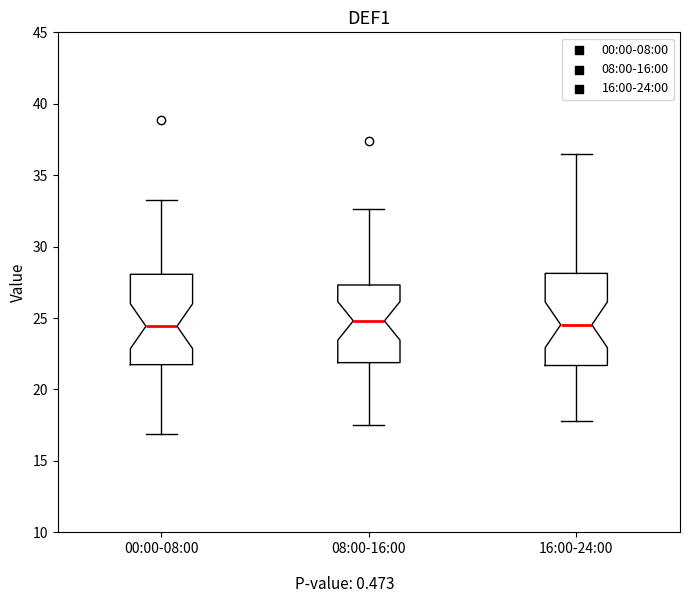

Where is the upper edge of the box for 00:00-08:00 on the y-axis? The values are not printed on the chart, so give them approximately, as read against the axis.

28.0